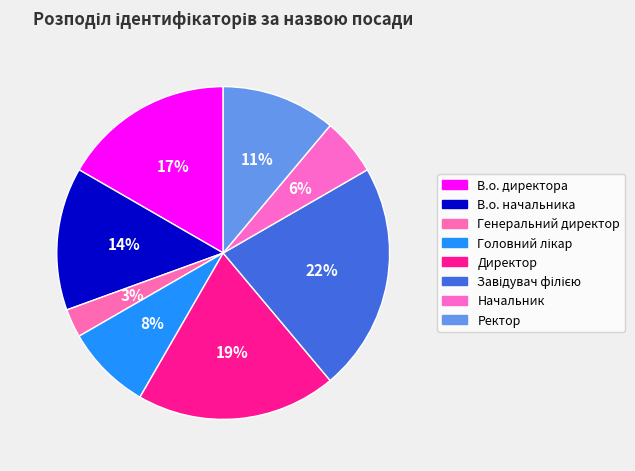

Does any single category account for the majority?

No